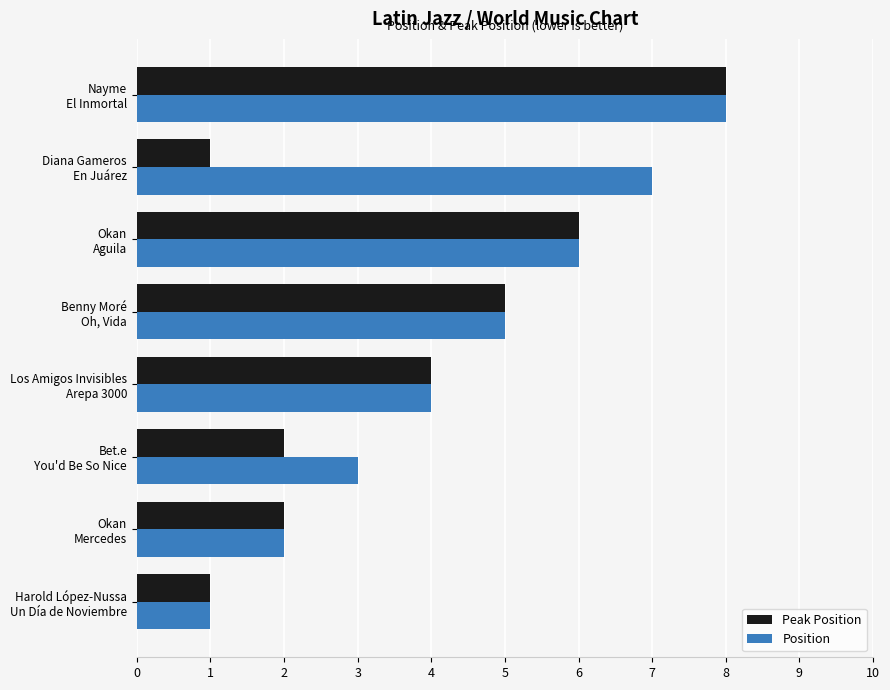

Rank the series by their average value, from highest to lowest.

Position, Peak Position